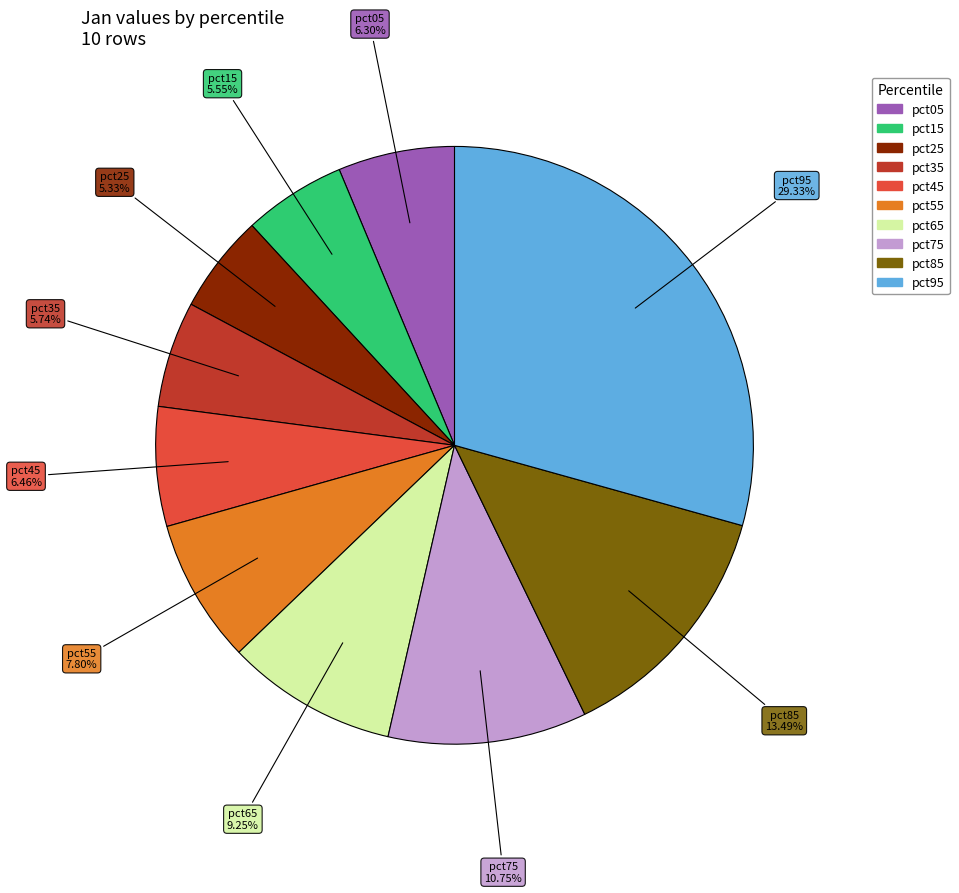

To the nearest percent, what is the difference between the largest and smallest slice percentages?

24%